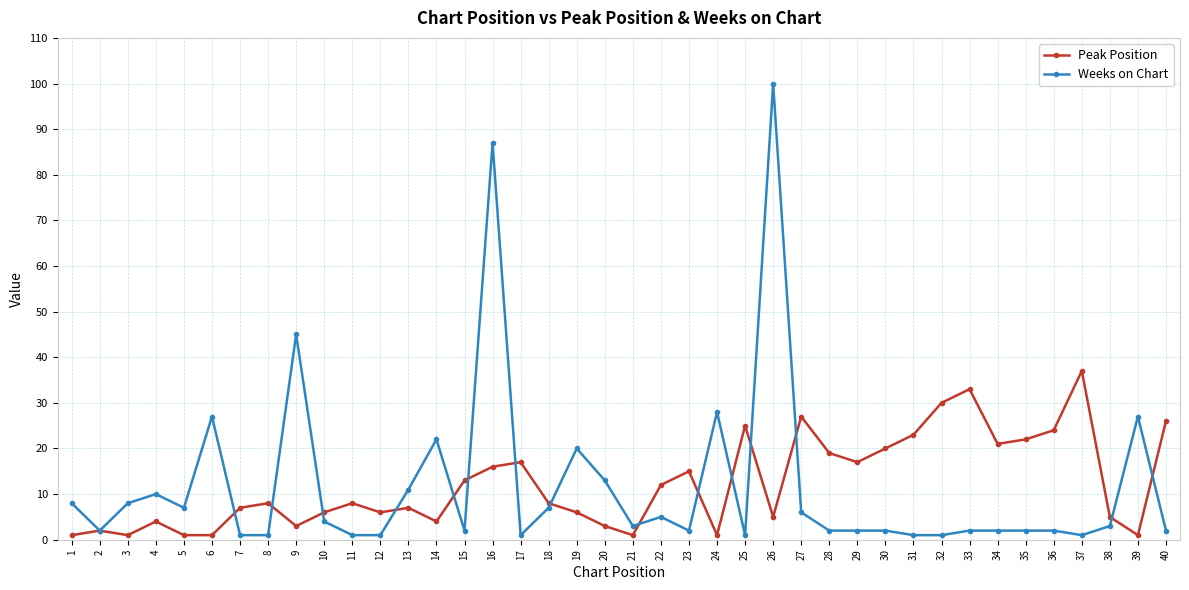

Which series ends up on top after the final intersection of Peak Position and Weeks on Chart?

Peak Position